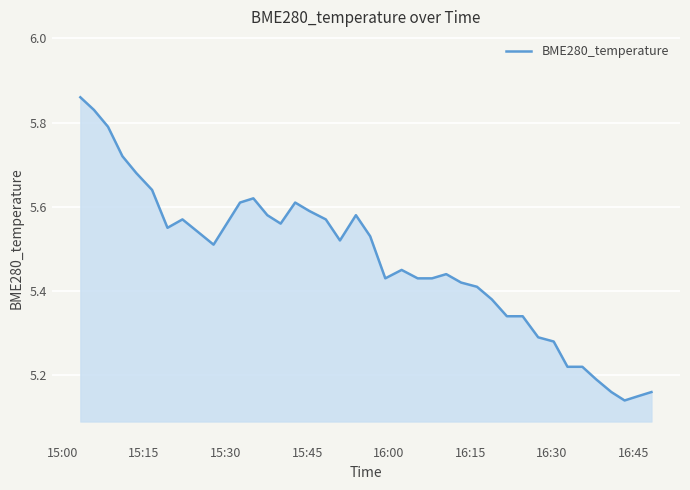

Does the chart have visible grid lines?

Yes